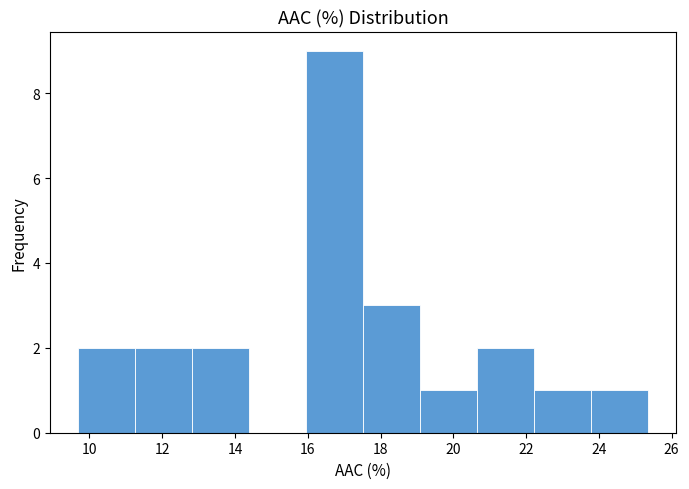

Over which range of the x-axis is the bar tallest?

16.0 to 17.6